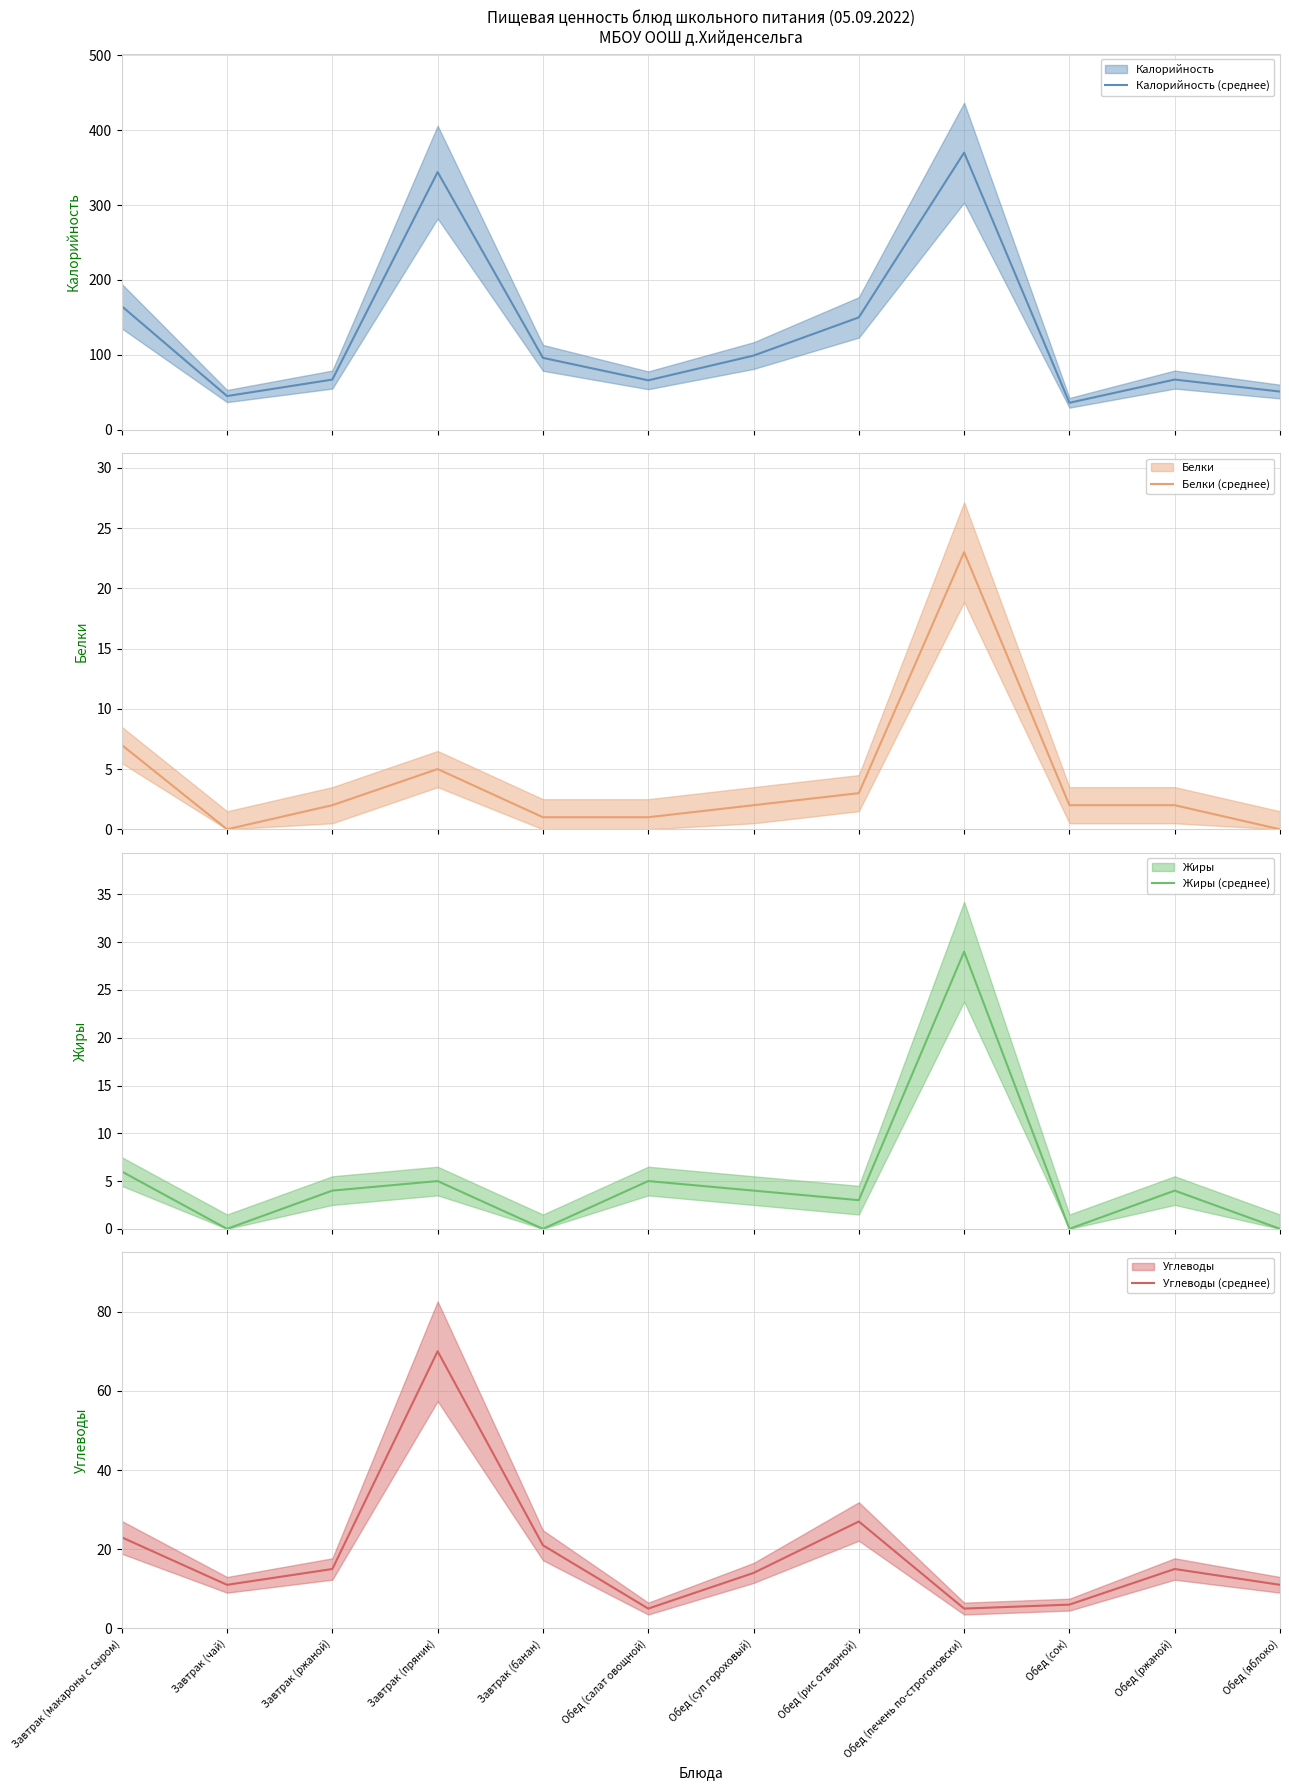

What is the difference between the maximum and minimum values in the Калорийность (среднее) series?

334